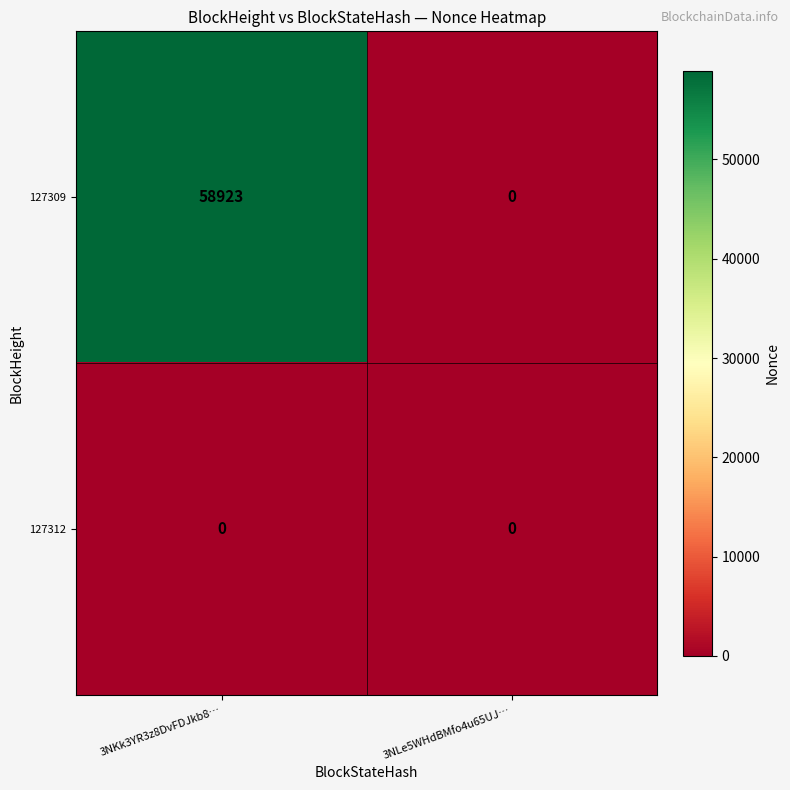

Which category has the highest value across all series?

3NKk3YR3z8DvFDJkb8…